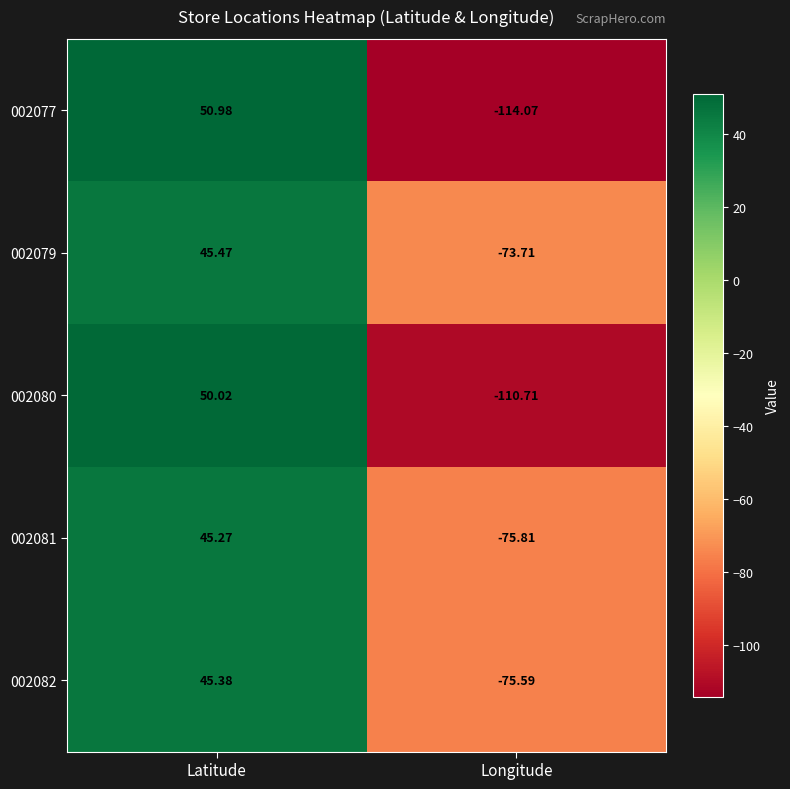

Is the value of 002077 at Latitude greater than the value of 002081 at Longitude?

Yes